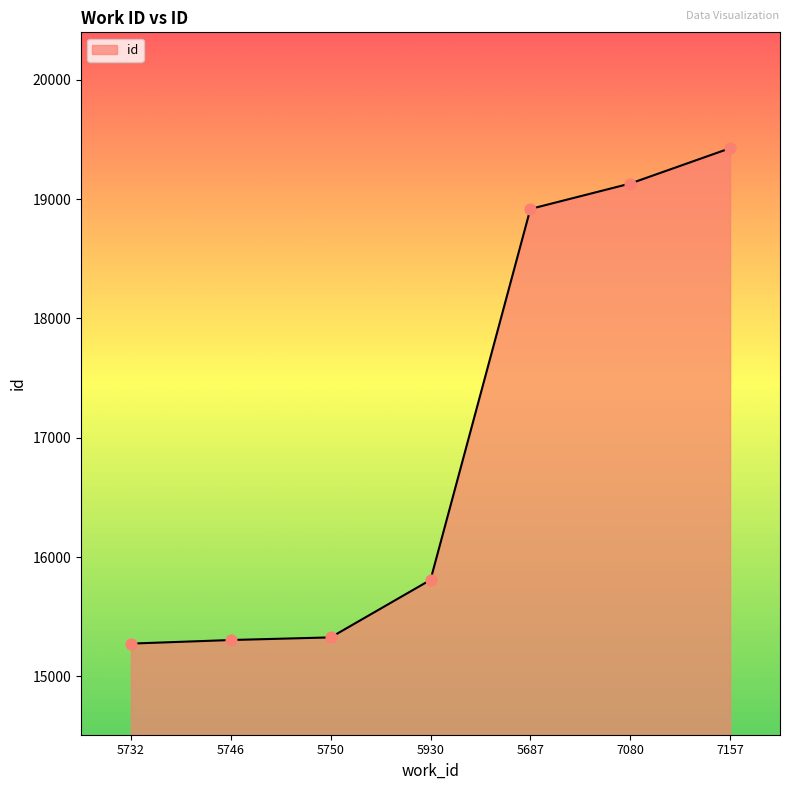

Between 5687 and 7080, which is larger?

7080